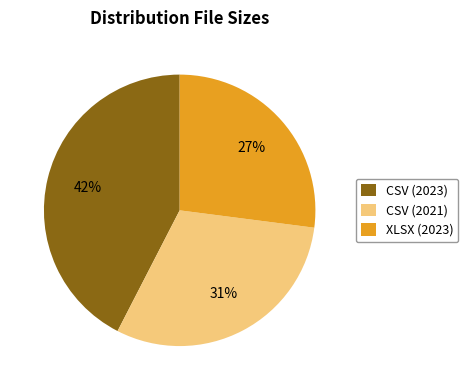

Approximately how many times larger is the value at CSV (2021) compared to XLSX (2023)?

1.1